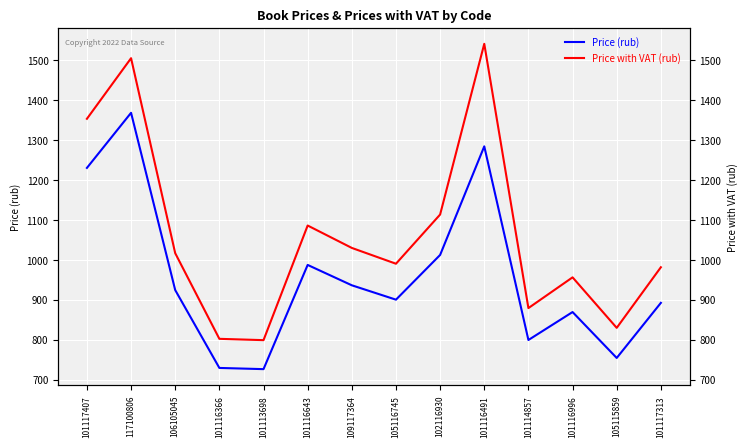

Which series has the largest total across all categories?

Price with VAT (rub)